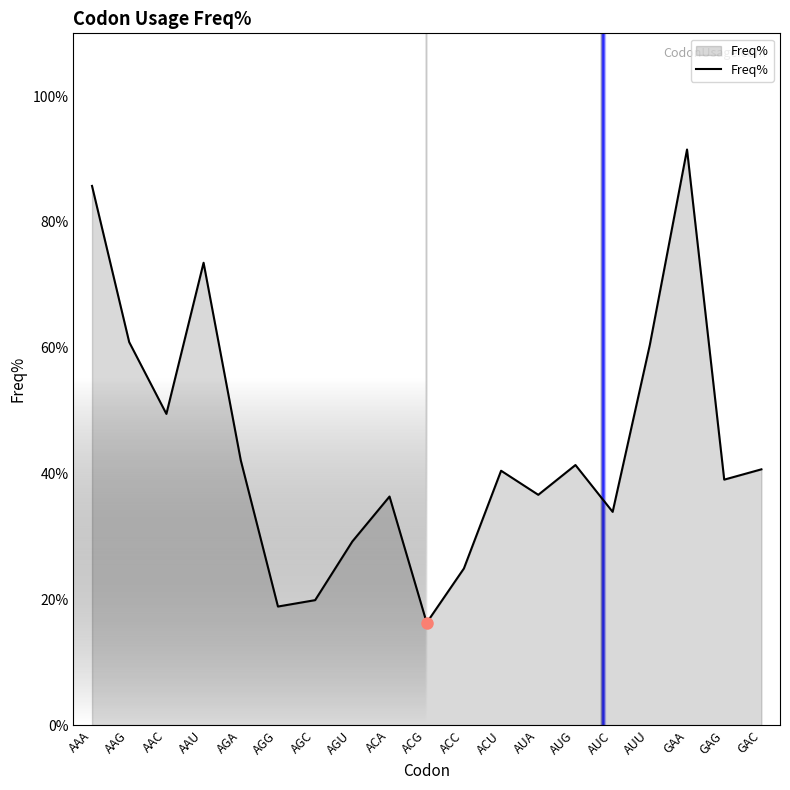

Is this an area chart (filled region under the line)?

Yes